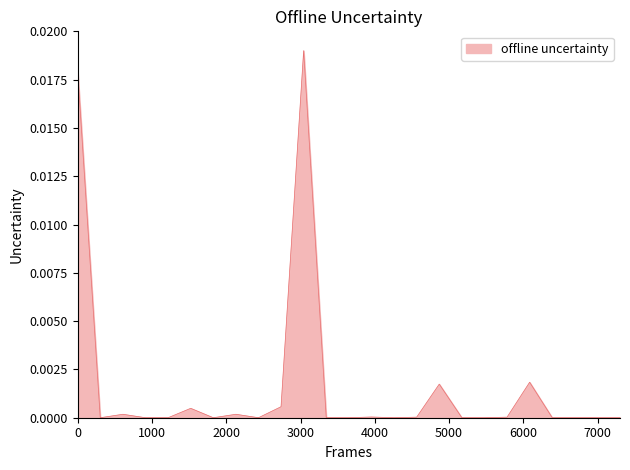

Does the chart display data point markers on the line(s)?

No